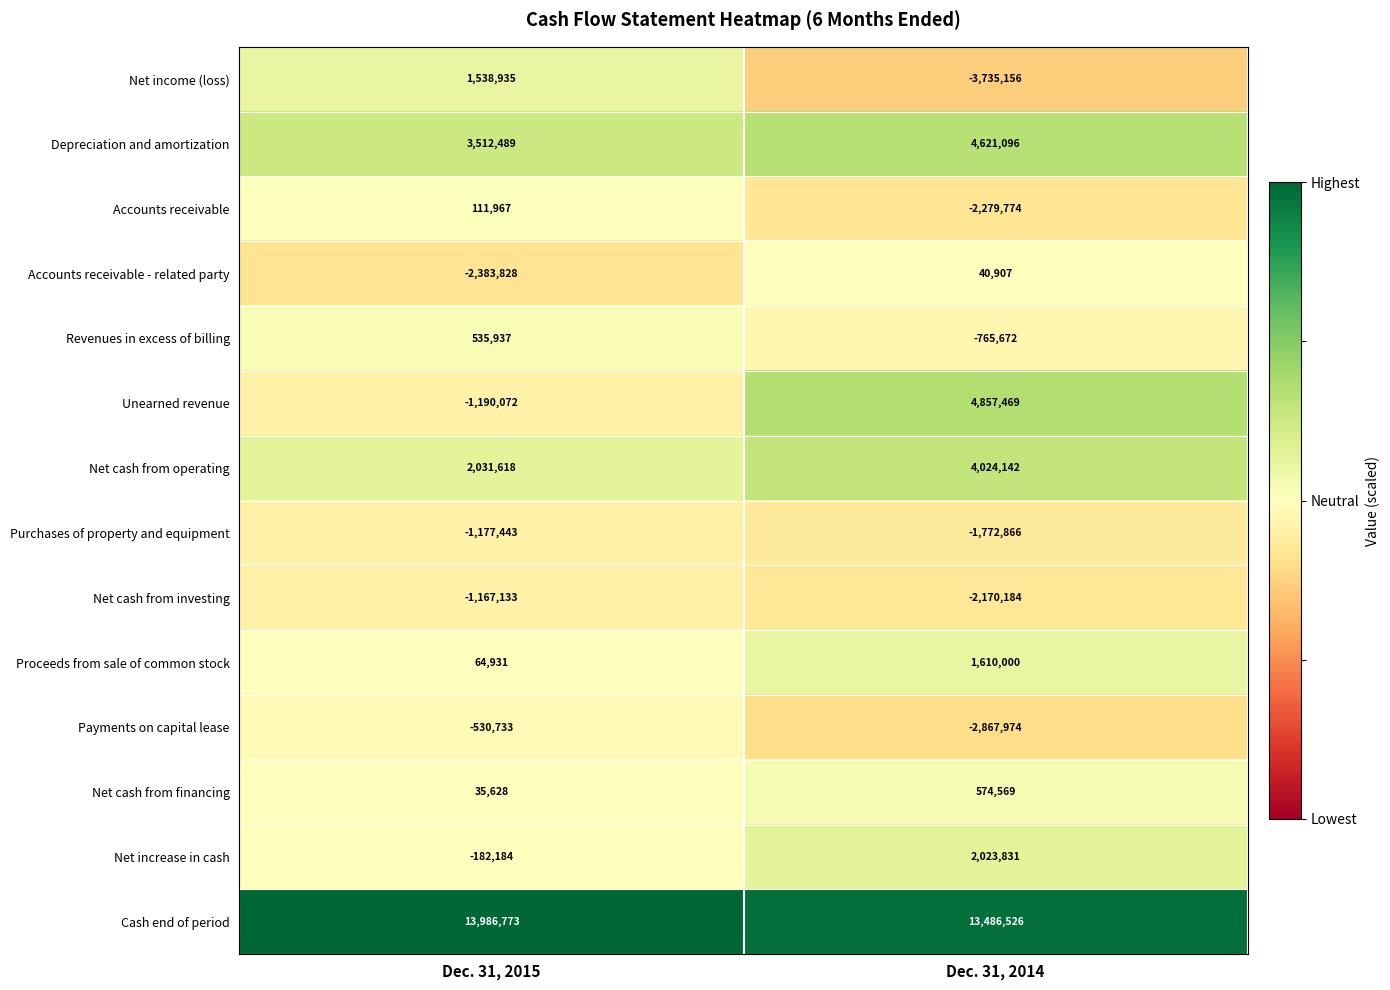

Is it true that Purchases of property and equipment equals -427928 at Dec. 31, 2015?

False